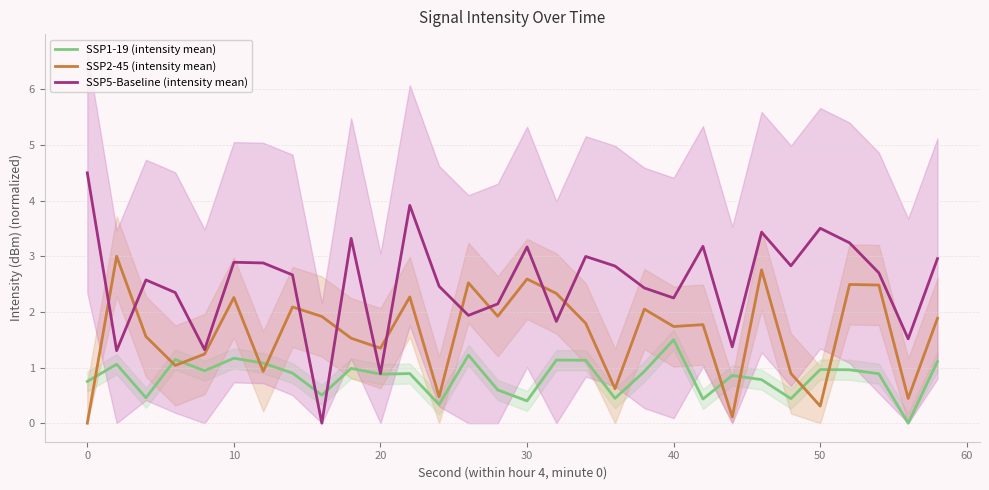

Which series has the widest spread of values?

SSP5-Baseline (intensity mean)